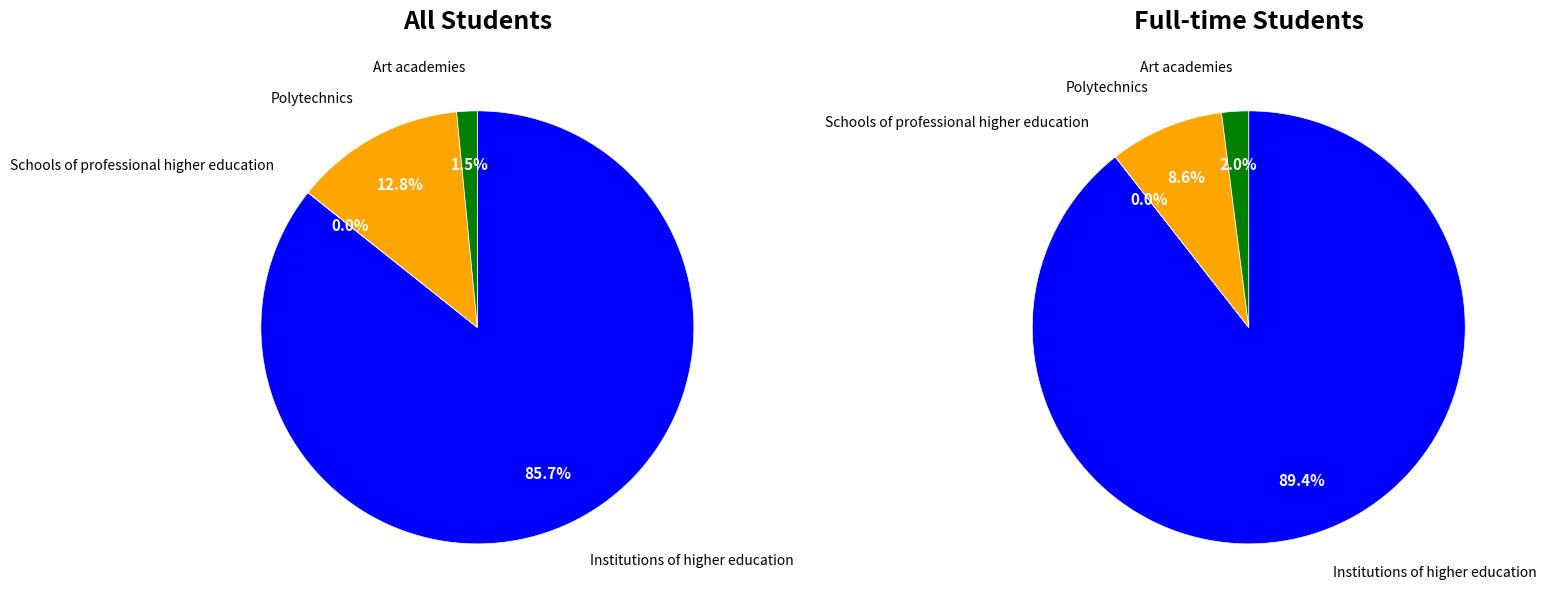

Combined, what portion of the pie is Schools of professional higher education and Art academies?

1.5%